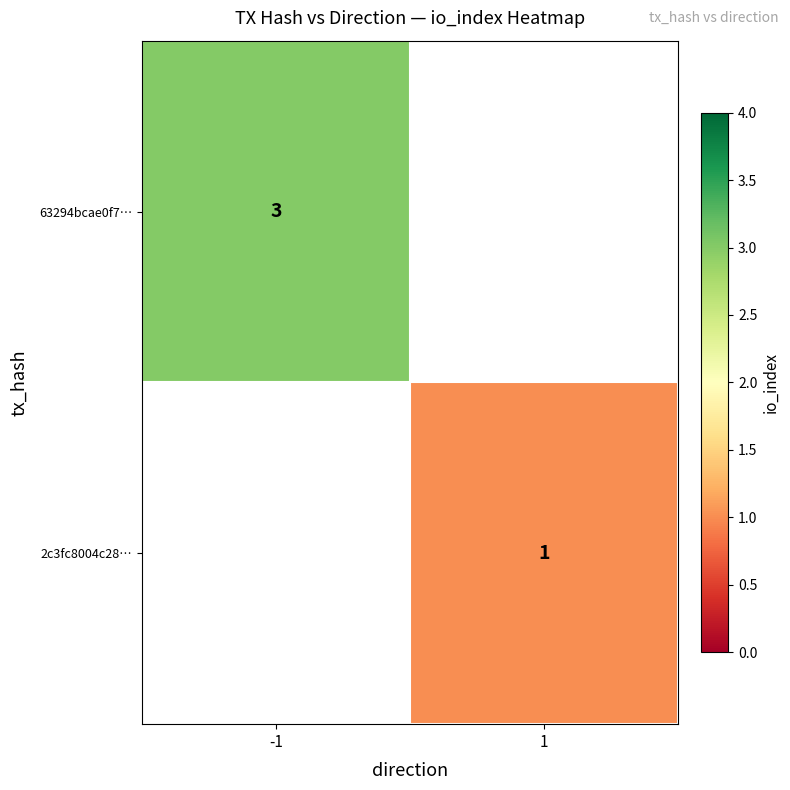

The 63294bcae0f7… series shows 1 at -1. True or false?

False